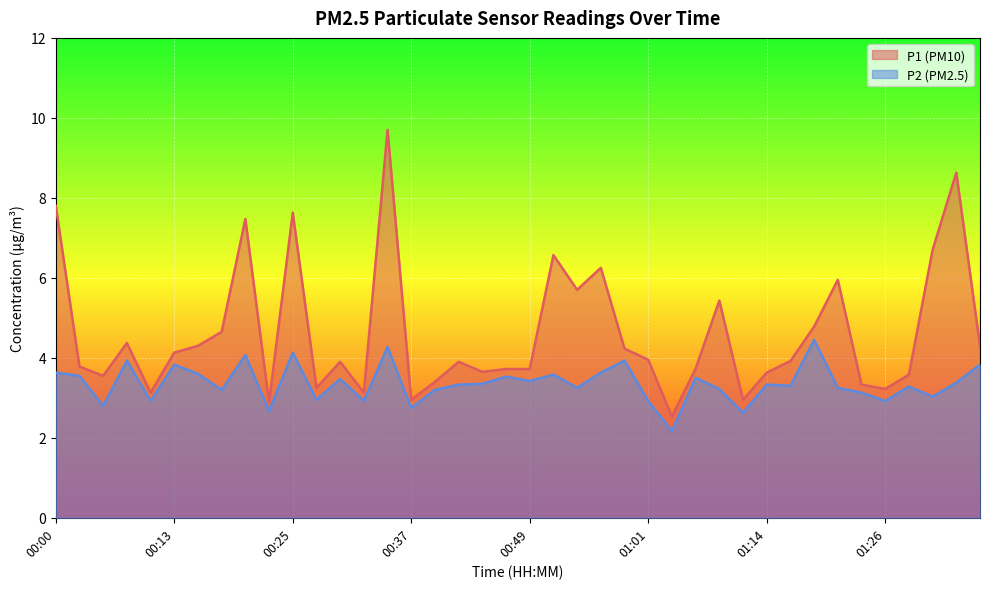

What is the difference between the maximum and minimum values in the P2 series?

2.3